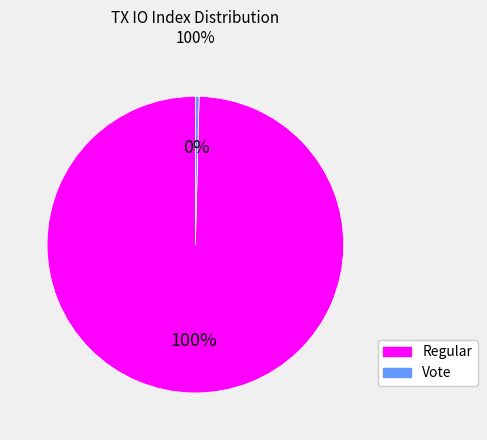

Is the sum of Regular and Vote greater than half?

Yes